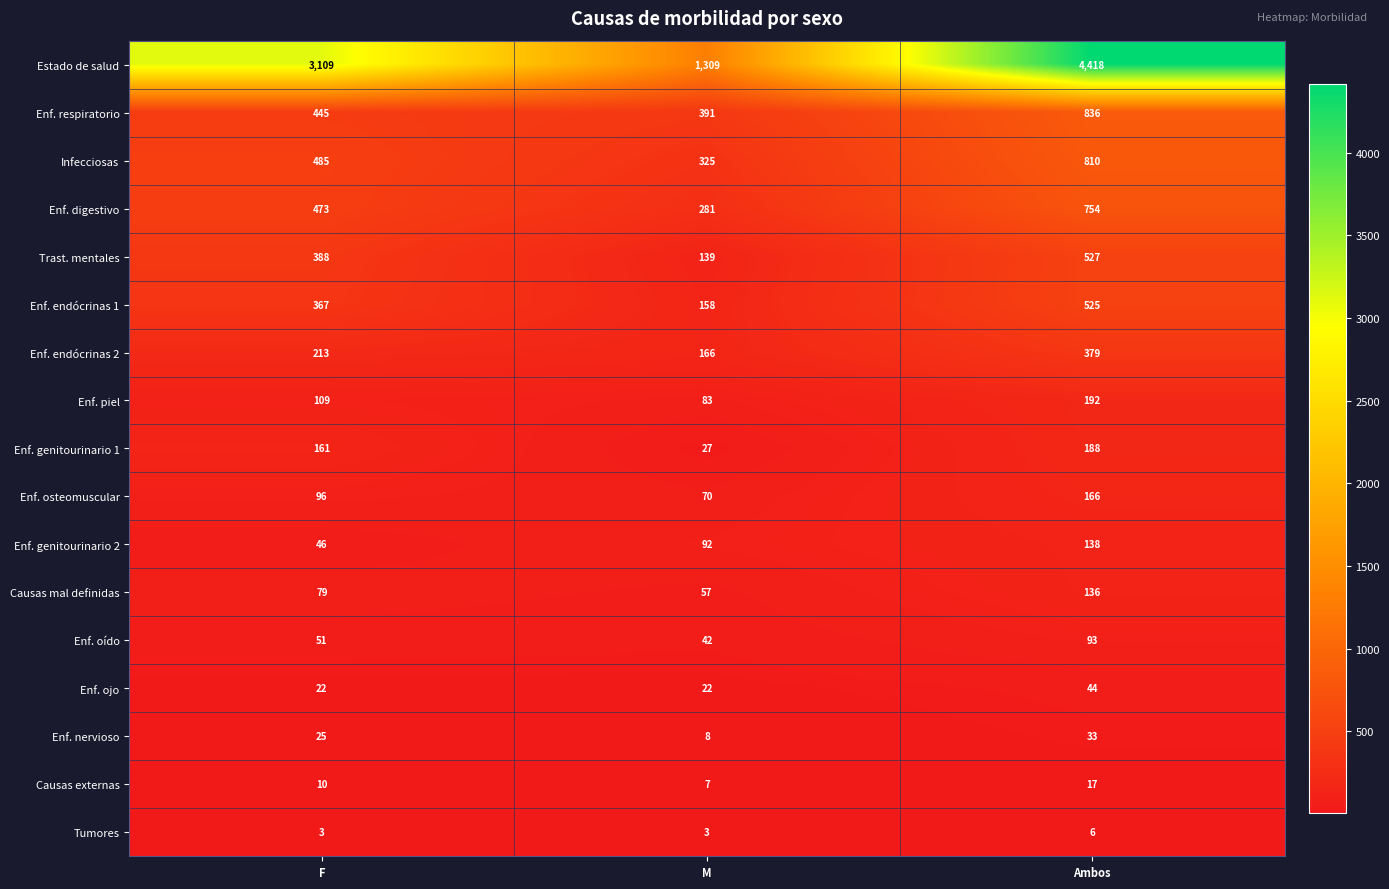

Is it true that Infecciosas equals 485 at F?

True